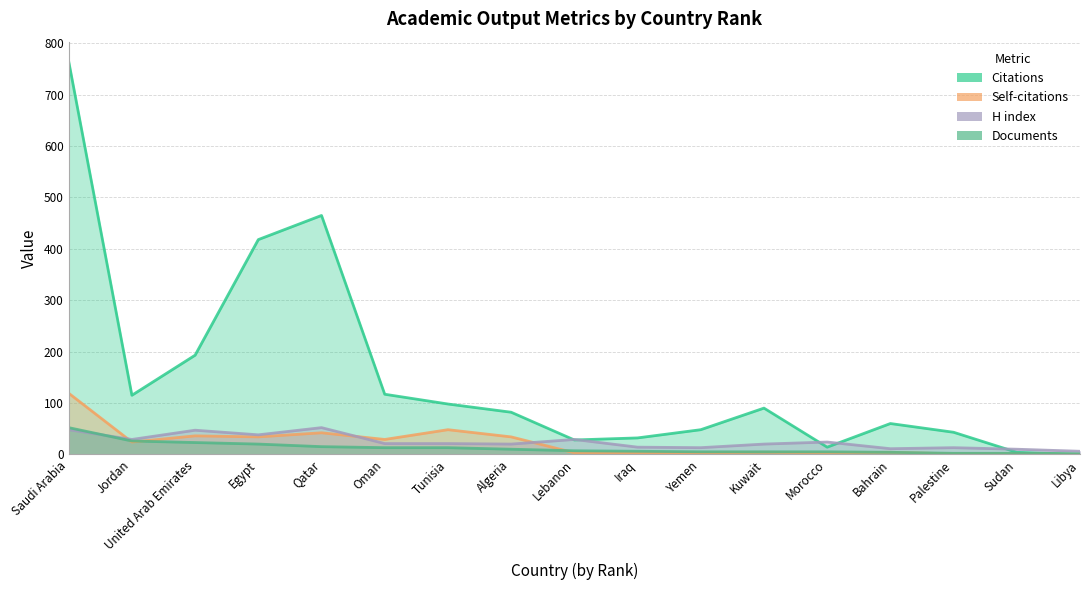

Where do H index and Self-citations first cross each other?

Saudi Arabia and Jordan